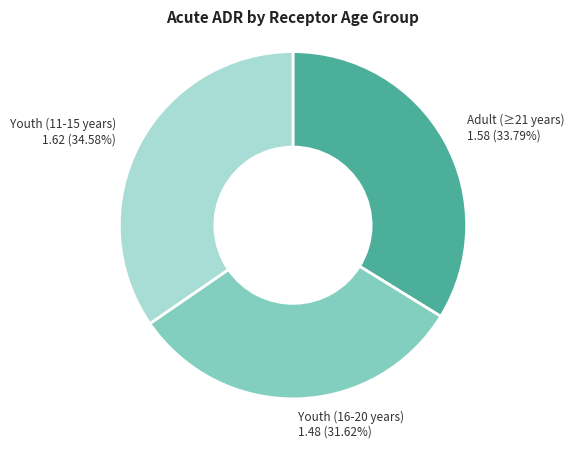

Does Youth (16-20 years) represent more than half of the total?

No